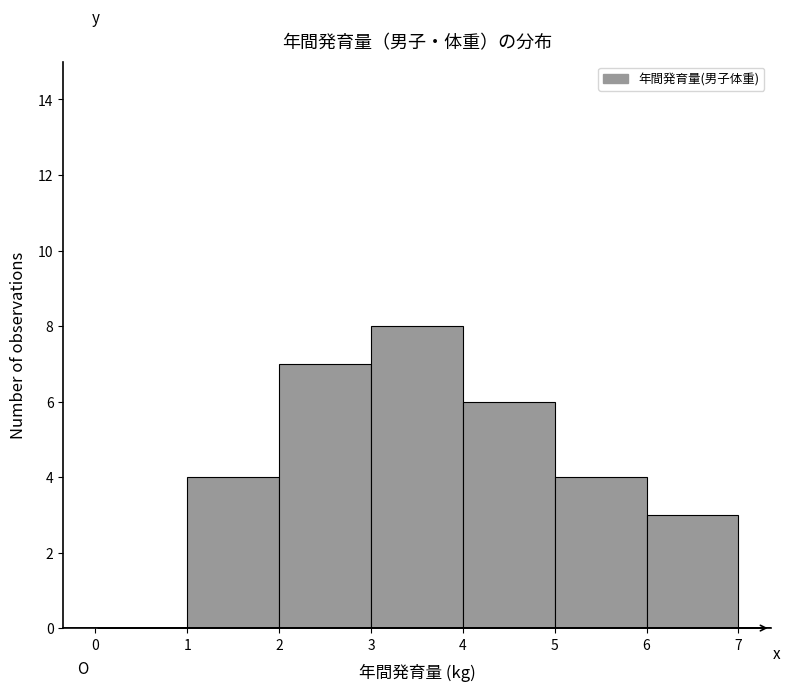

Which range on the x-axis has the tallest bar?

3 to 4